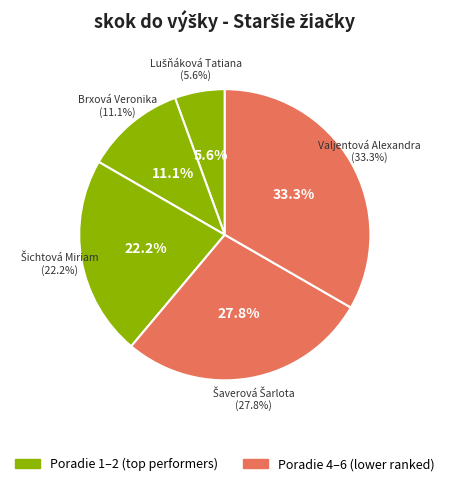

Rank the categories by value from lowest to highest.

Lušňáková Tatiana, Brxová Veronika, Šichtová Miriam, Šaverová Šarlota, Valjentová Alexandra